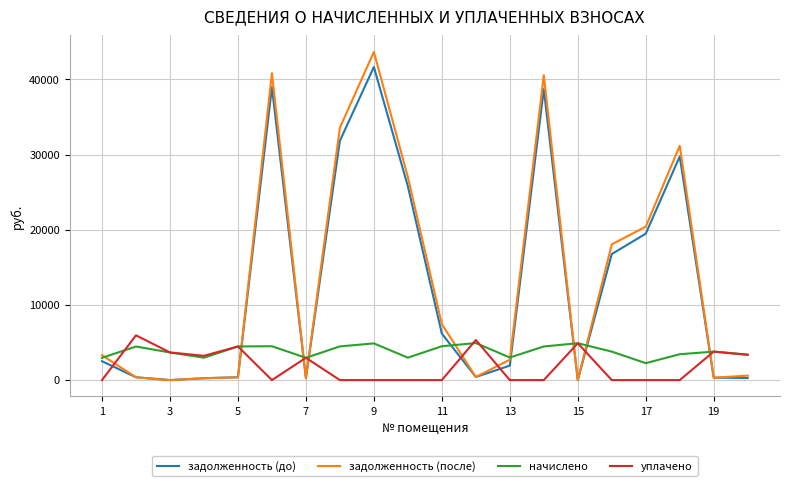

True or false: задолженность (до) and уплачено cross at least once.

True